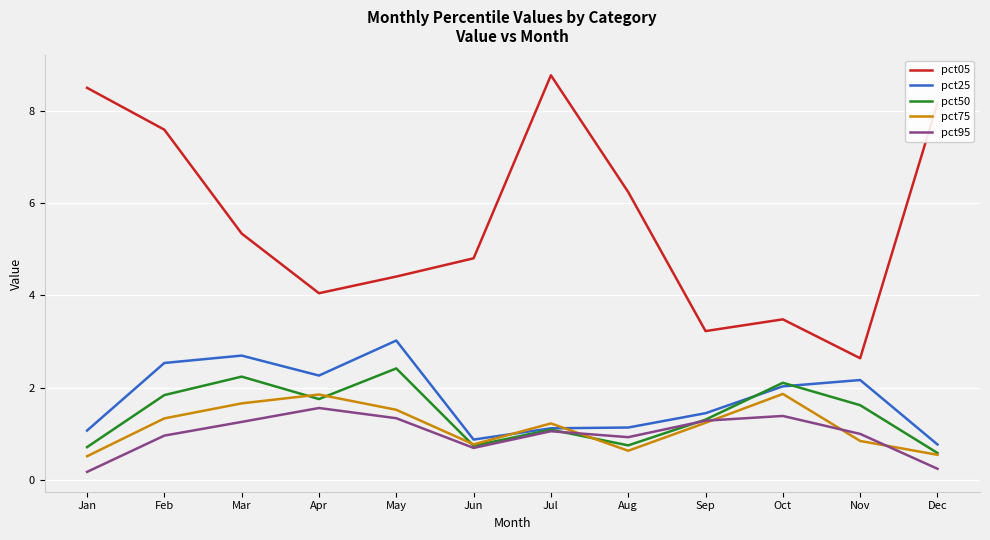

At Mar, list the series in order from largest to smallest.

pct05, pct25, pct50, pct75, pct95